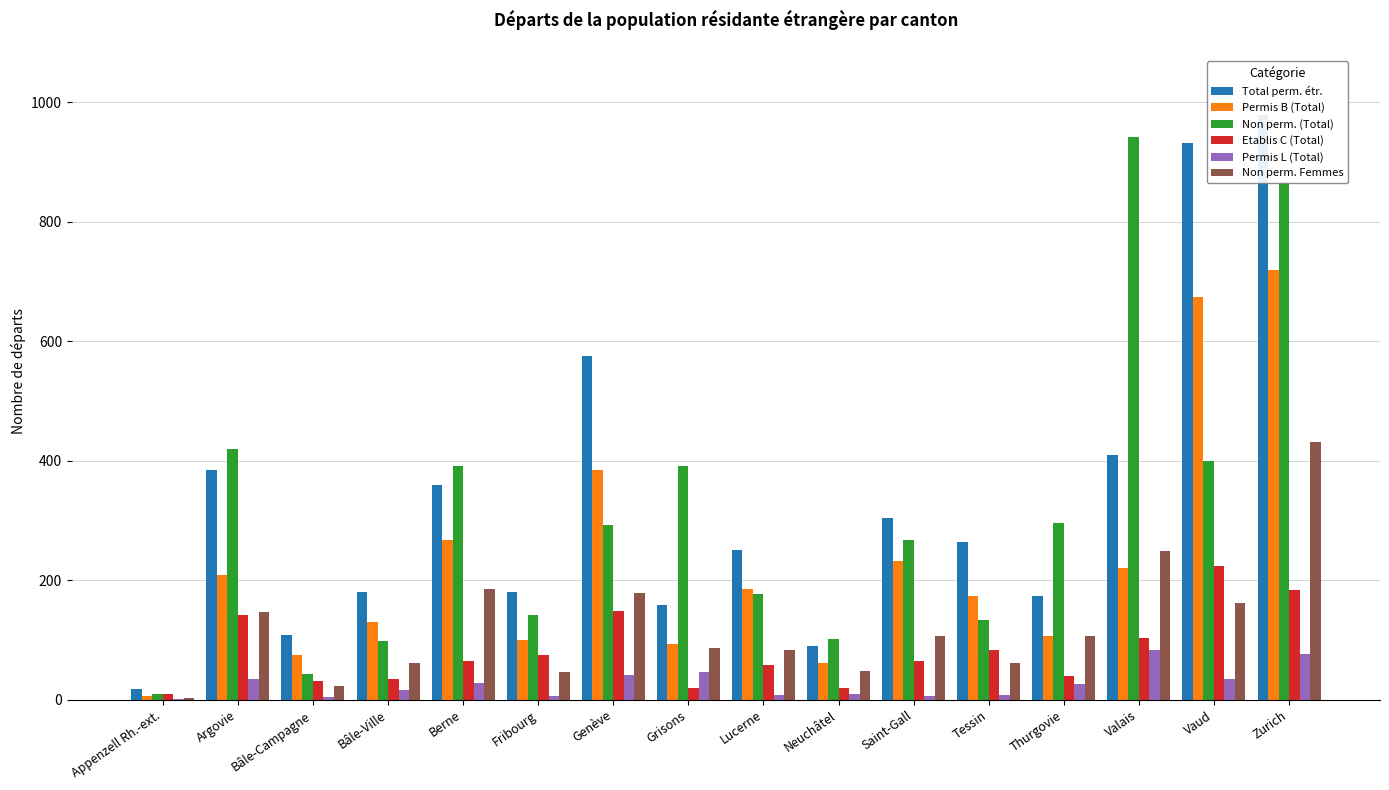

What is the difference between the maximum and minimum values in the Non perm. (Total) series?

932